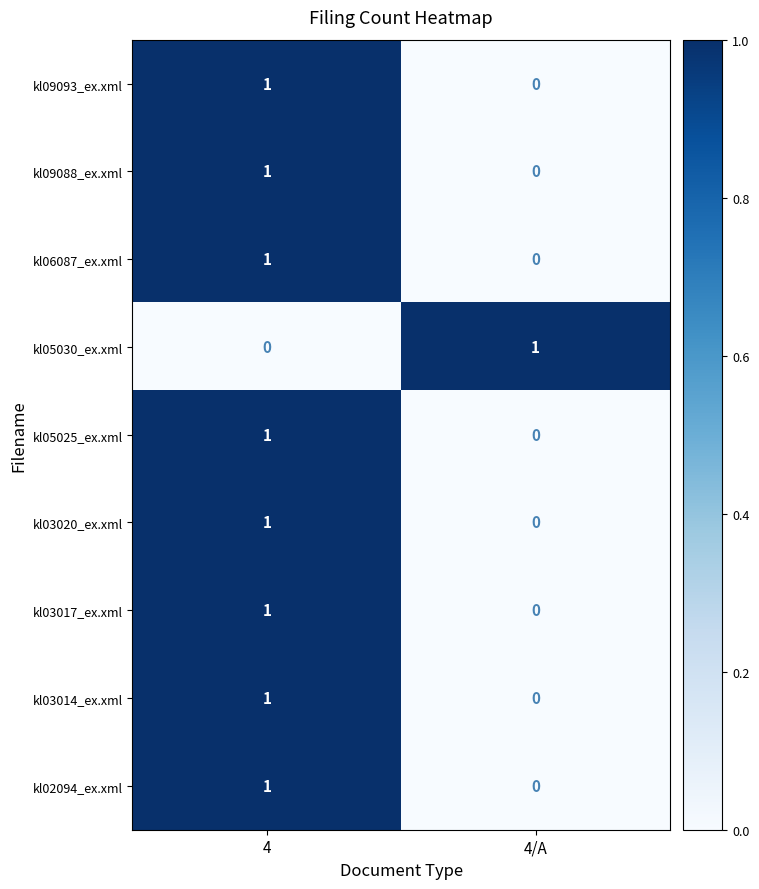

Reading left to right, list all the values displayed in this chart.

kl09093_ex.xml: 4=1	4/A=0
kl09088_ex.xml: 4=1	4/A=0
kl06087_ex.xml: 4=1	4/A=0
kl05030_ex.xml: 4=0	4/A=1
kl05025_ex.xml: 4=1	4/A=0
kl03020_ex.xml: 4=1	4/A=0
kl03017_ex.xml: 4=1	4/A=0
kl03014_ex.xml: 4=1	4/A=0
kl02094_ex.xml: 4=1	4/A=0